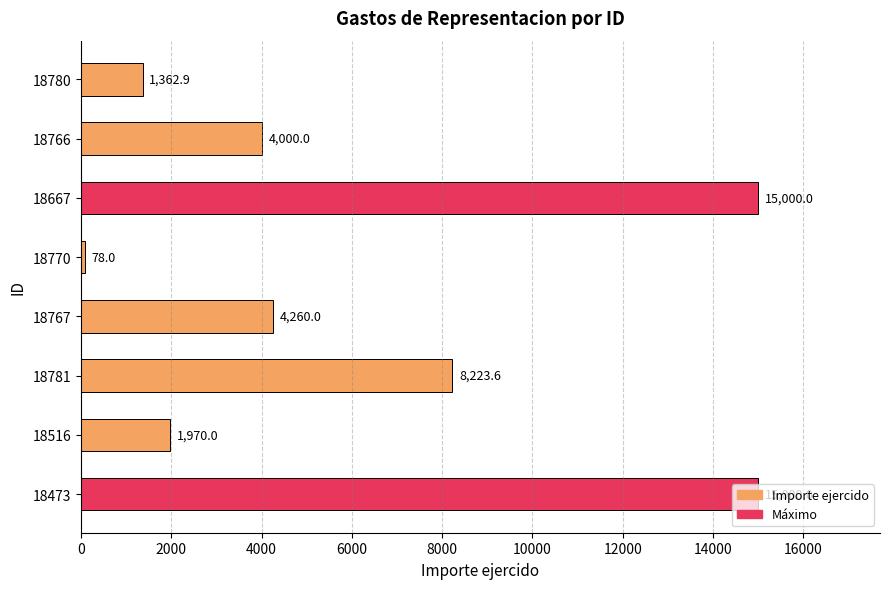

How many values are below 4260?

4